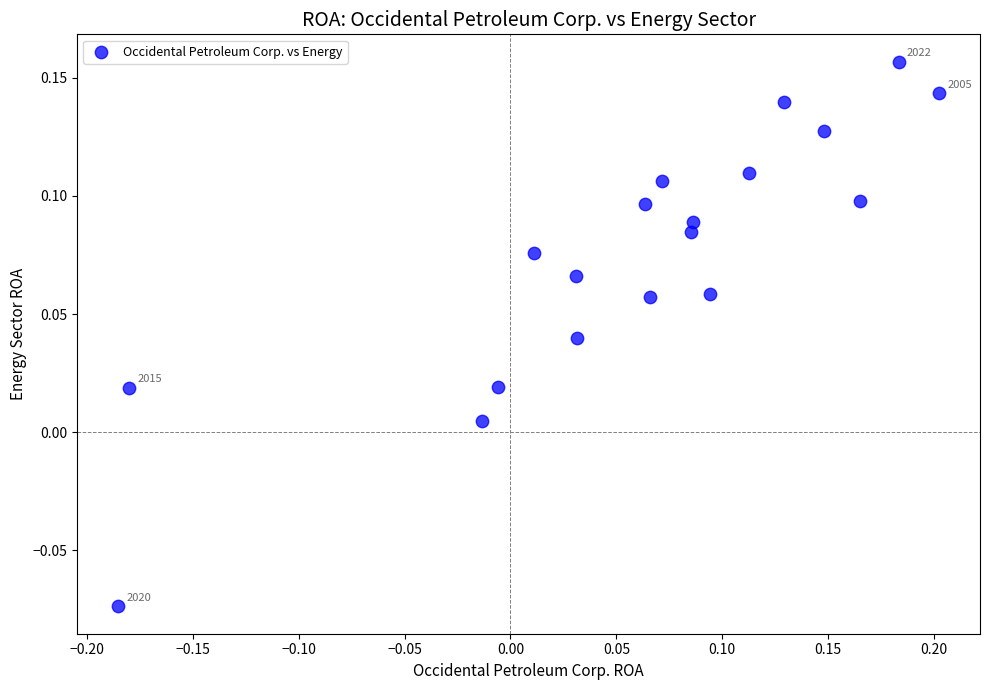

What is the range of X values (max minus min)?

0.4